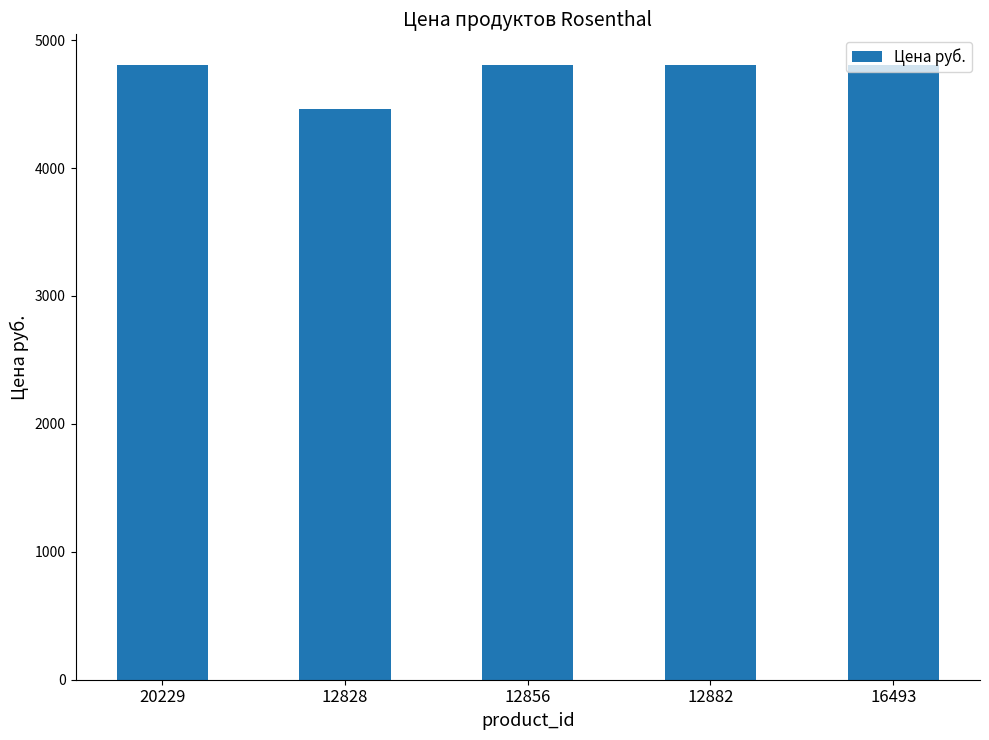

What is the maximum value shown in the chart?

4804.9